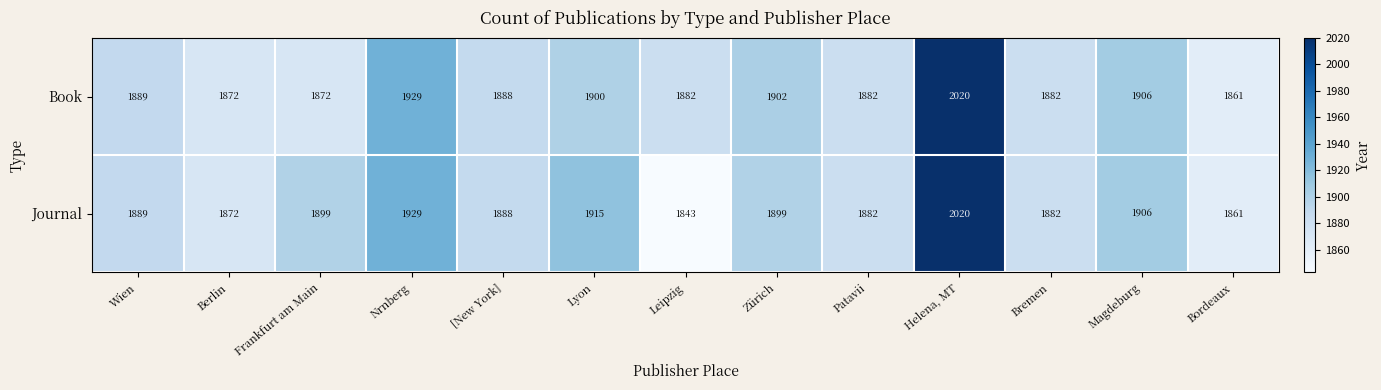

Reading left to right, transcribe all the data shown in this chart.

Book: Wien=1889	Berlin=1872	Frankfurt am Main=1872	Nrnberg=1929	[New York]=1888	Lyon=1900	Leipzig=1882	Zürich=1902	Patavii=1882	Helena, MT=2020	Bremen=1882	Magdeburg=1906	Bordeaux=1861
Journal: Wien=1889	Berlin=1872	Frankfurt am Main=1899	Nrnberg=1929	[New York]=1888	Lyon=1915	Leipzig=1843	Zürich=1899	Patavii=1882	Helena, MT=2020	Bremen=1882	Magdeburg=1906	Bordeaux=1861